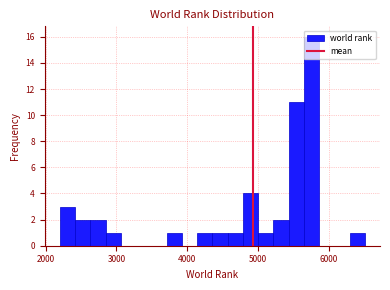

Around what value on the x-axis is the tallest bar? Give the approximate position of its centre, as read against the axis.

5800